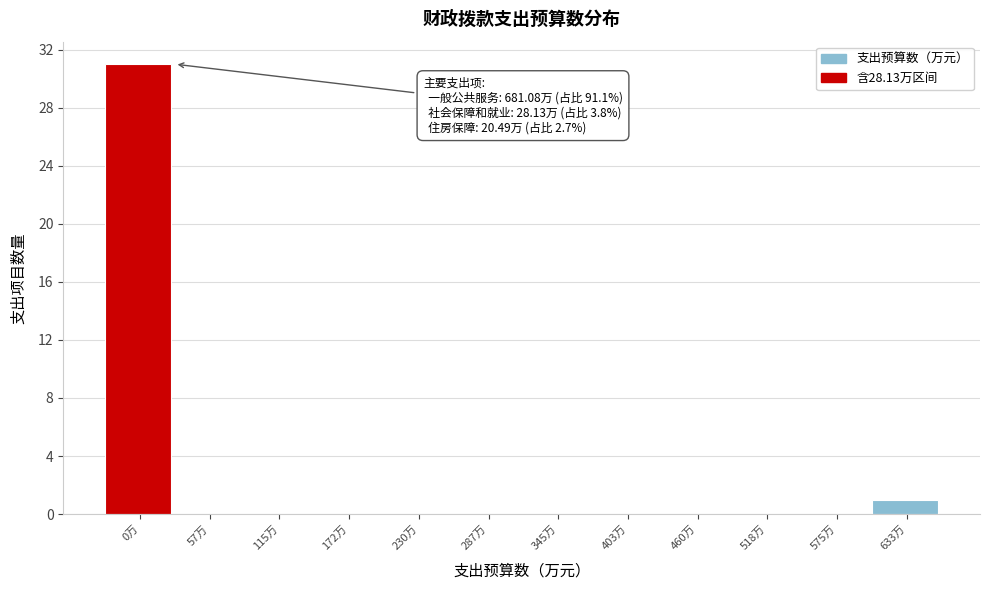

Which label corresponds to the largest value in the chart?

0万